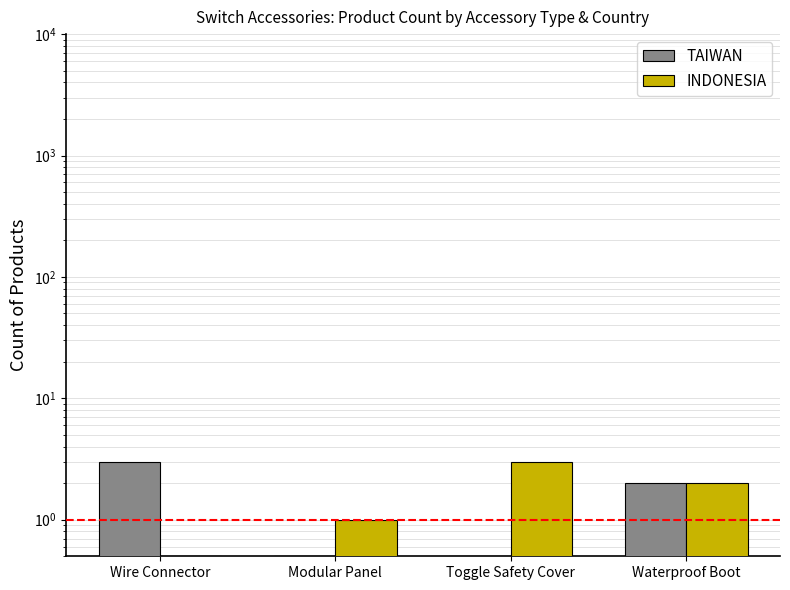

Rank the series by their maximum value, from lowest to highest.

TAIWAN, INDONESIA